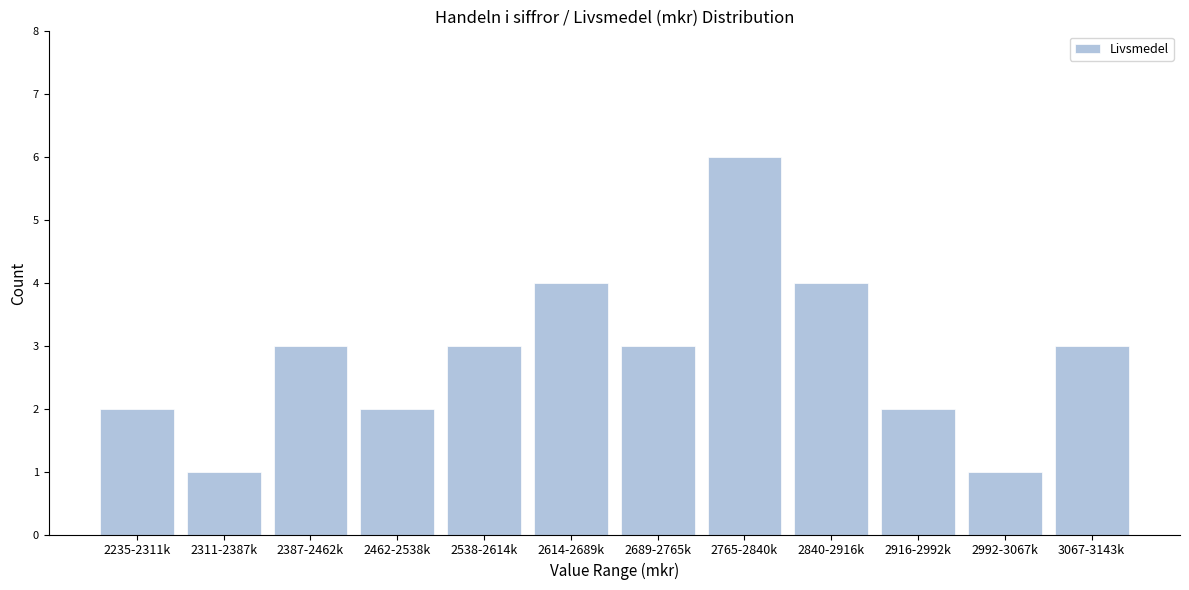

Reading left to right, transcribe all the data shown in this chart.

2	1	3	2	3	4	3	6	4	2	1	3